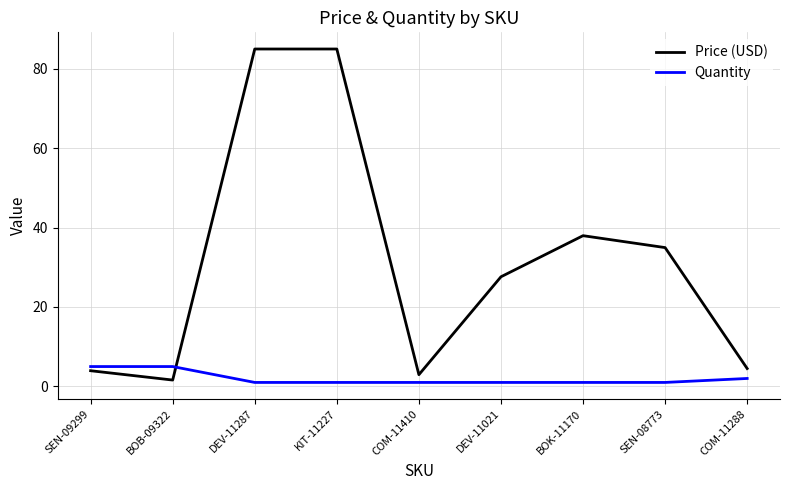

True or false: Quantity and Price (USD) intersect in this chart.

True